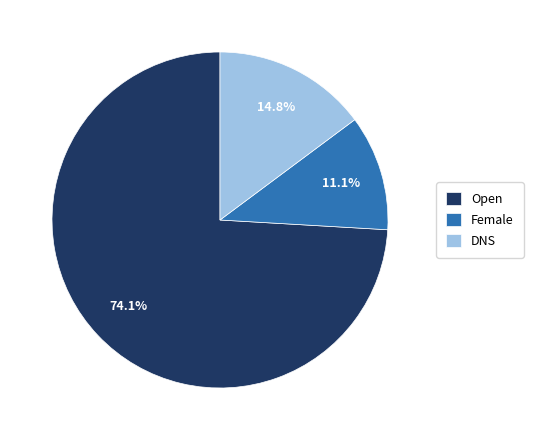

Which category has the biggest portion of the pie?

Open